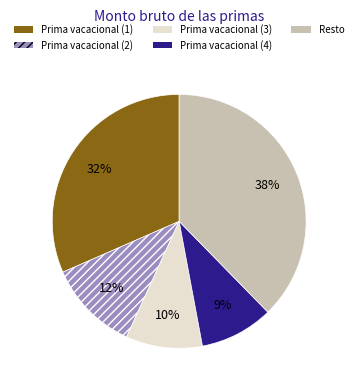

Combined, do Resto and Prima vacacional (4) account for over 50%?

No